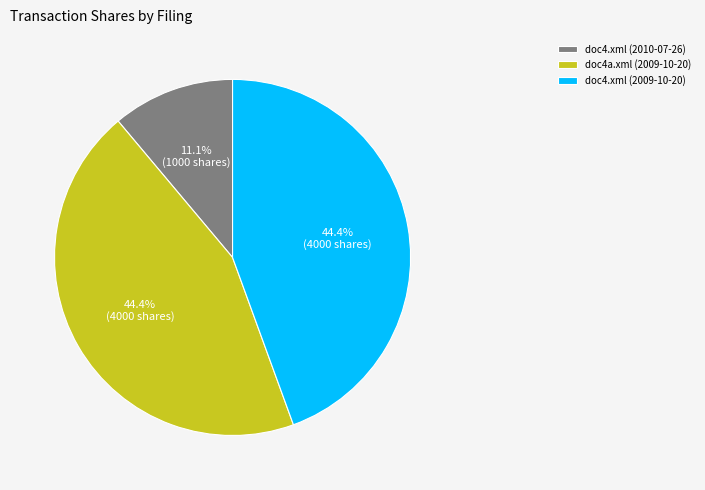

Is it true that doc4a.xml (2009-10-20) is 44% of the pie?

True